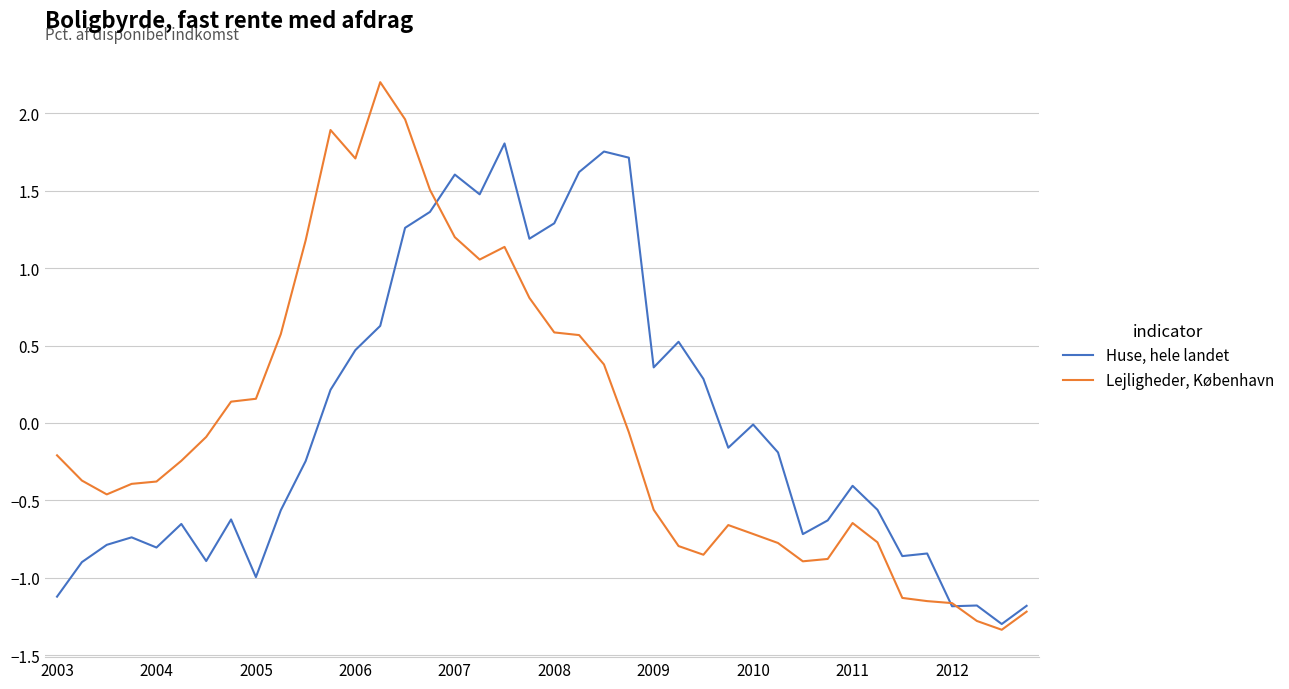

What is the maximum value shown in the chart?

2.2